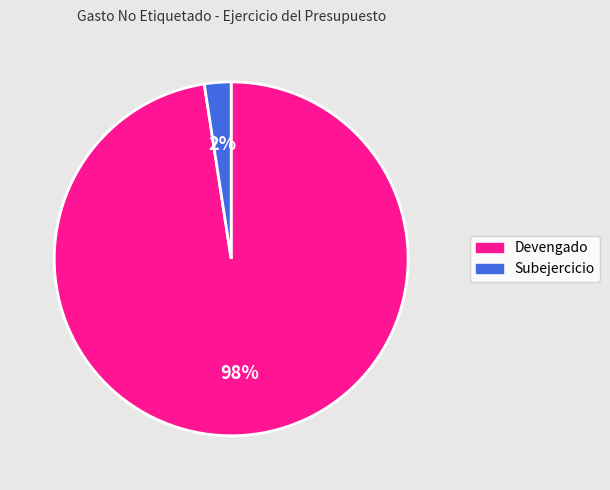

What percentage is the Devengado slice, to the nearest percent?

98%